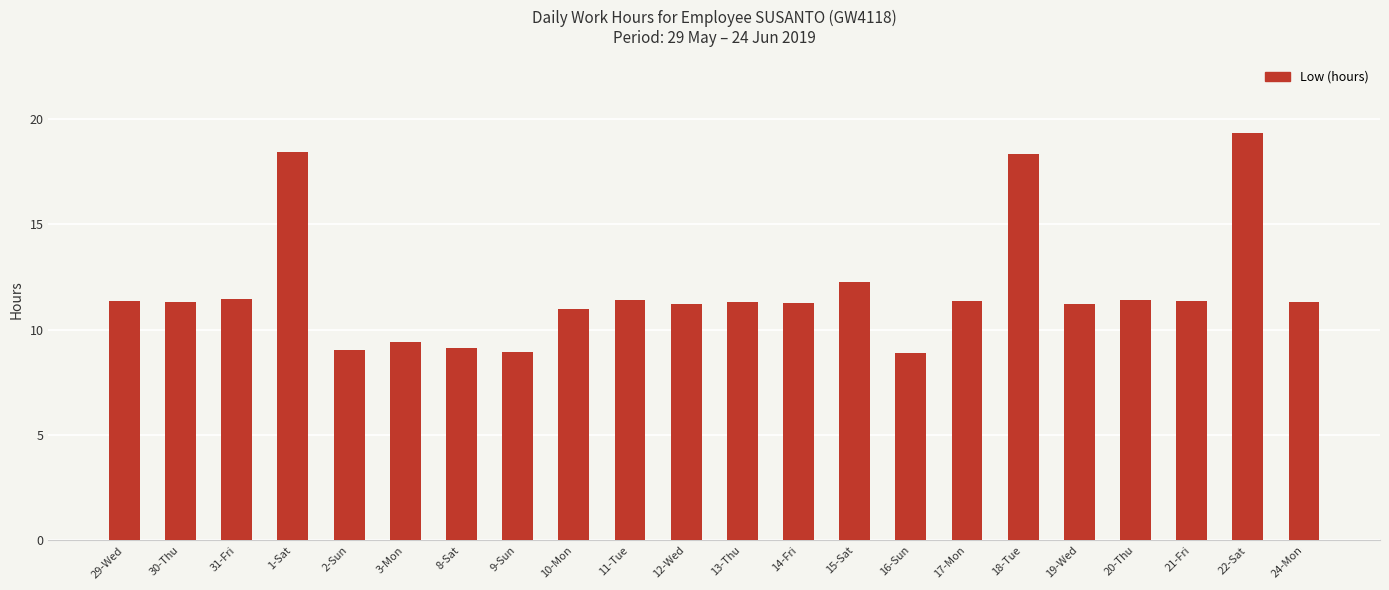

What is the minimum value shown in the chart?

8.9